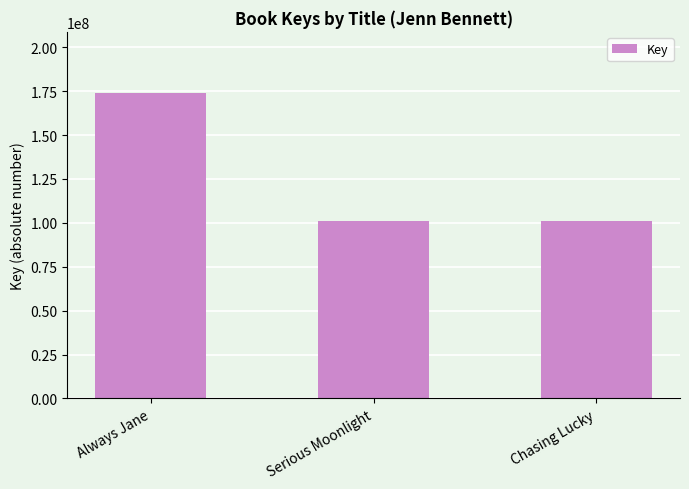

Approximately how many times larger is the value at Always Jane compared to Chasing Lucky?

1.7